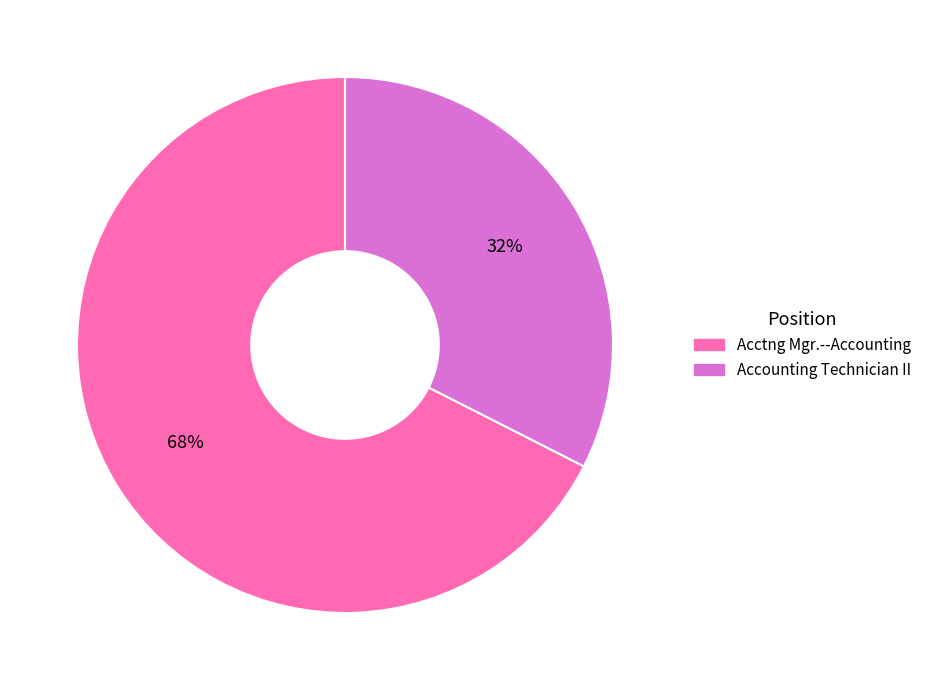

To the nearest percent, what portion does Accounting Technician II represent?

32%